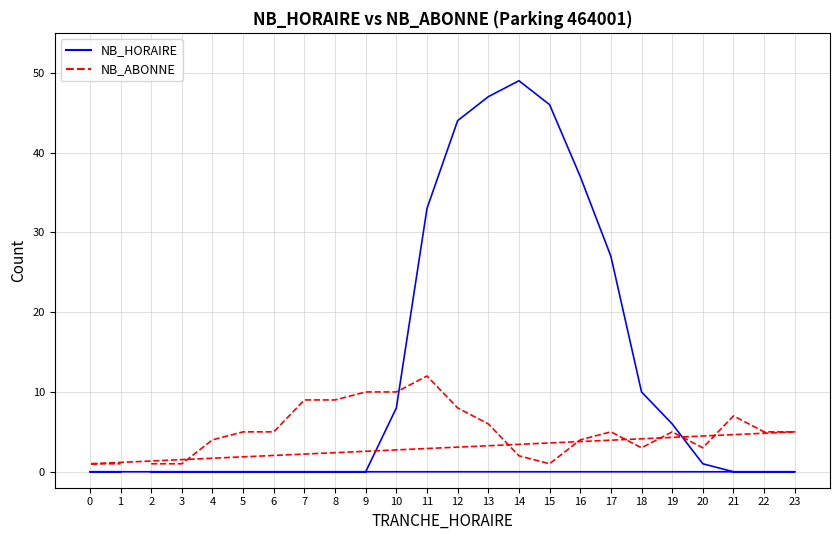

What are all the series names shown in the legend?

NB_HORAIRE, NB_ABONNE